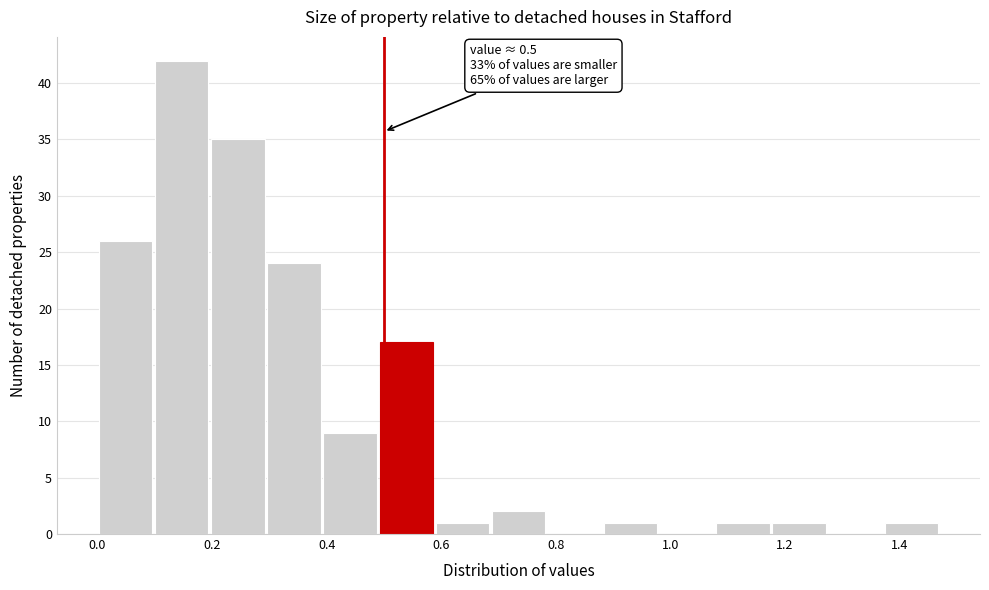

Over which range of the x-axis is the bar tallest?

0.098 to 0.196